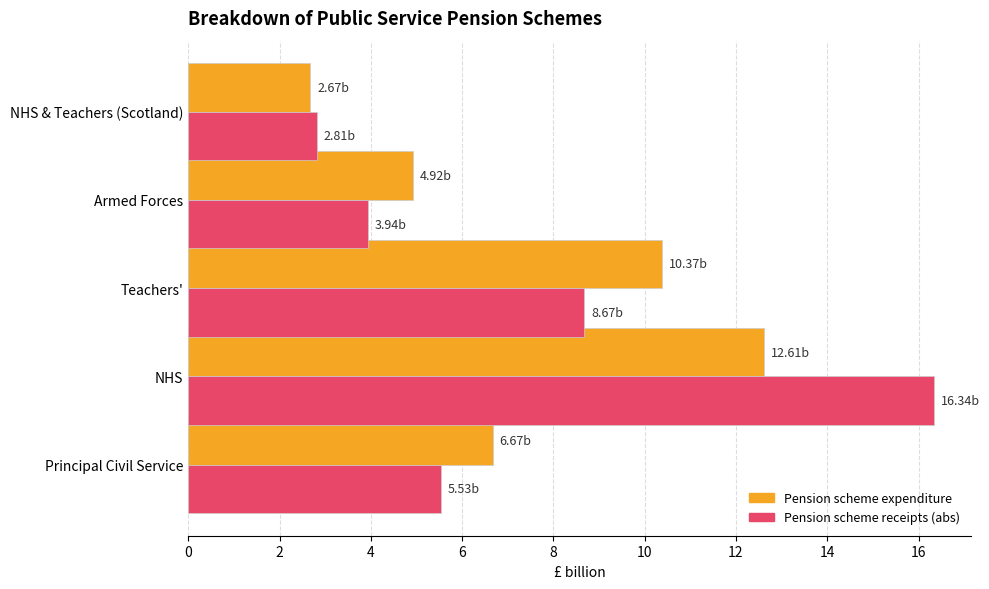

Which series changed the most between Principal Civil Service and NHS & Teachers (Scotland)?

Pension scheme expenditure